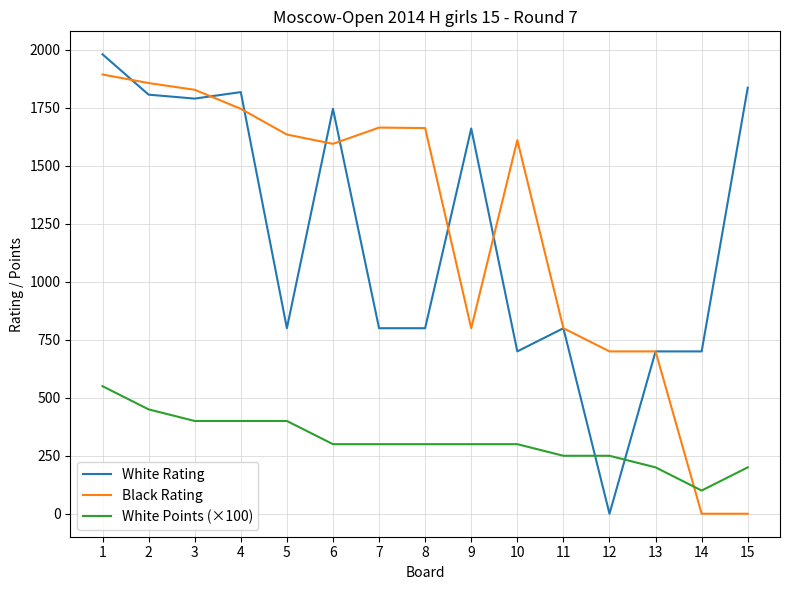

At 14, list the series in order from largest to smallest.

White Rating, White Points (×100), Black Rating